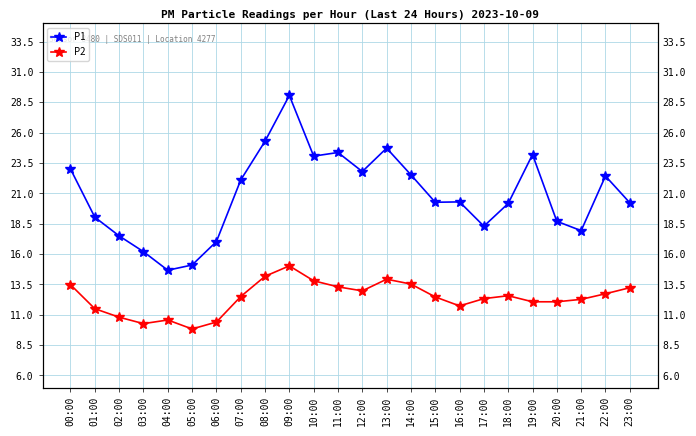

What are all the series names shown in the legend?

P1, P2